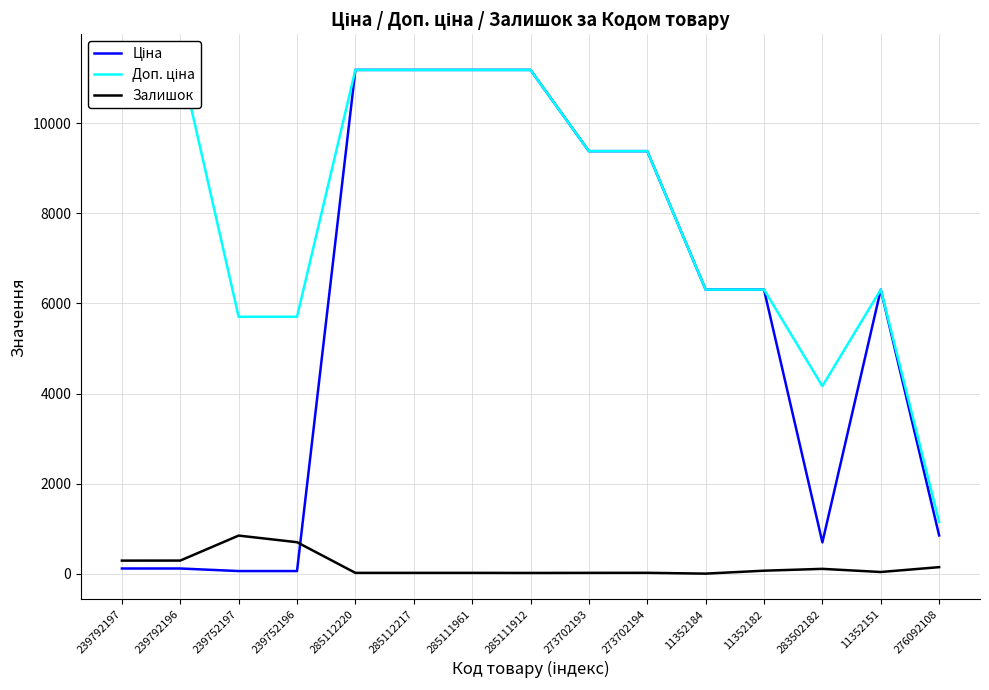

True or false: Доп. ціна and Залишок intersect in this chart.

False